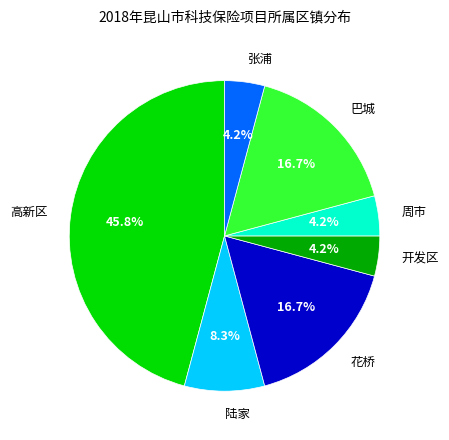

Is 张浦 the majority of the pie?

No